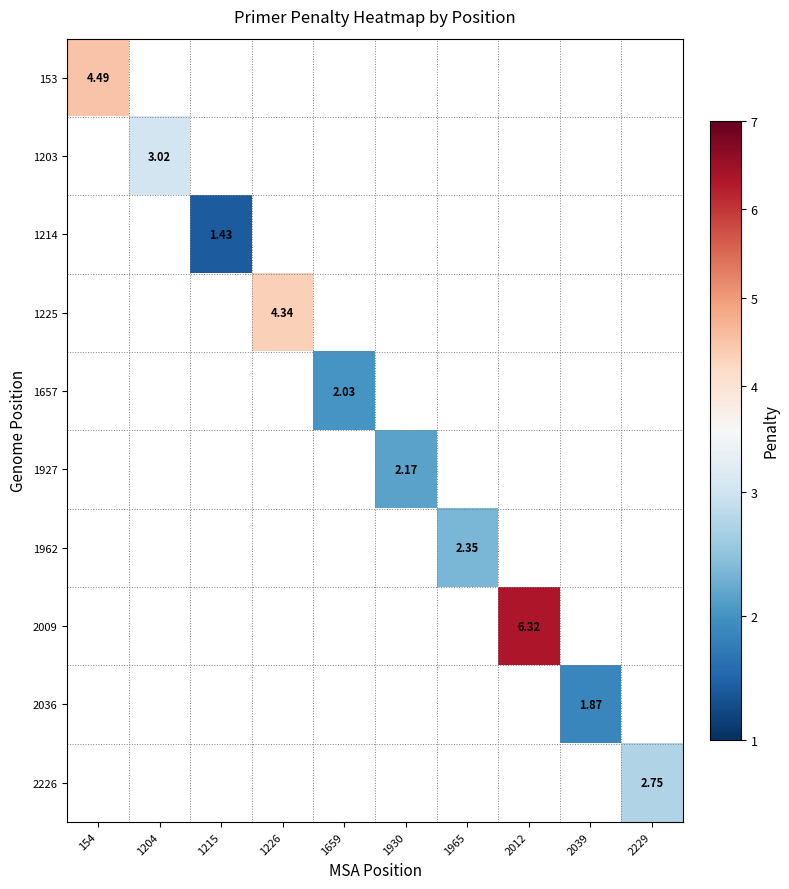

How many data points in 1927 are above 2?

1